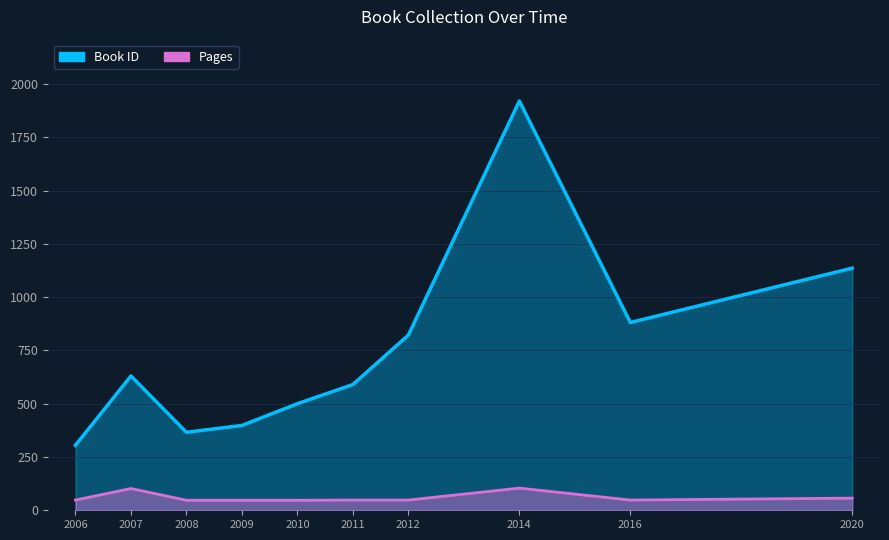

Is it true that Book ID equals 455 at 2007?

False